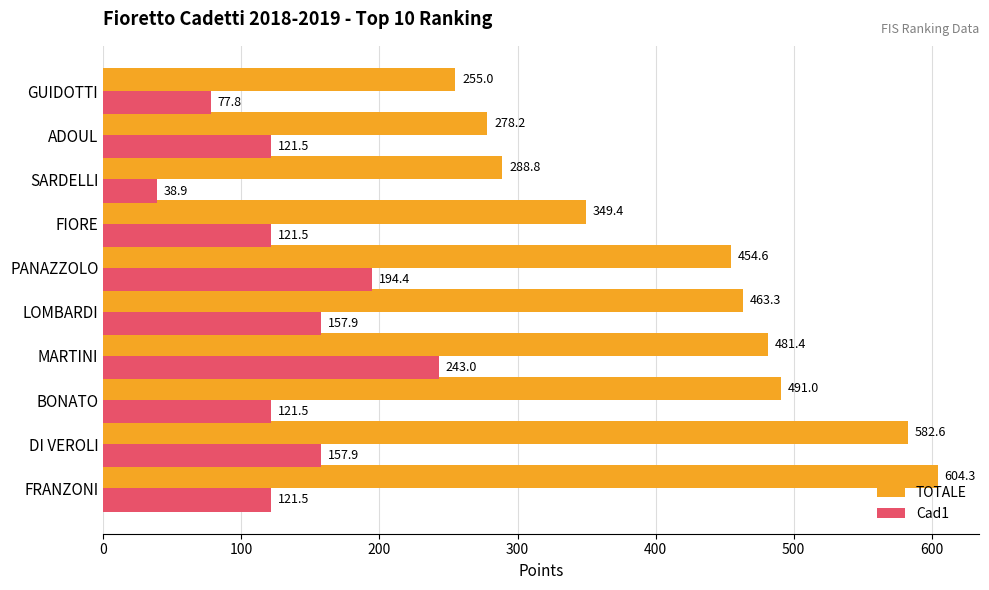

Which series has the largest total across all categories?

TOTALE